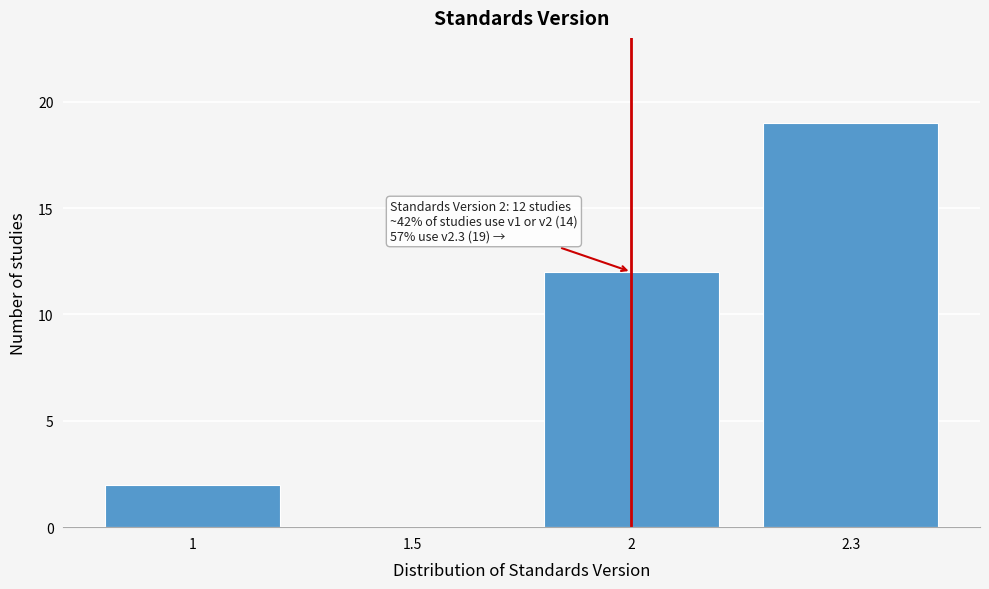

Reading left to right, list all the values displayed in this chart.

1=2	1.5=0	2=12	2.3=19